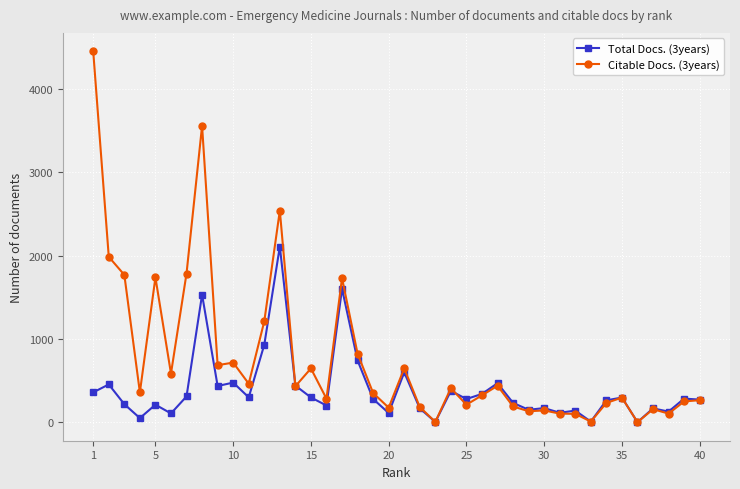

Which series has the largest range (max minus min)?

Citable Docs. (3years)